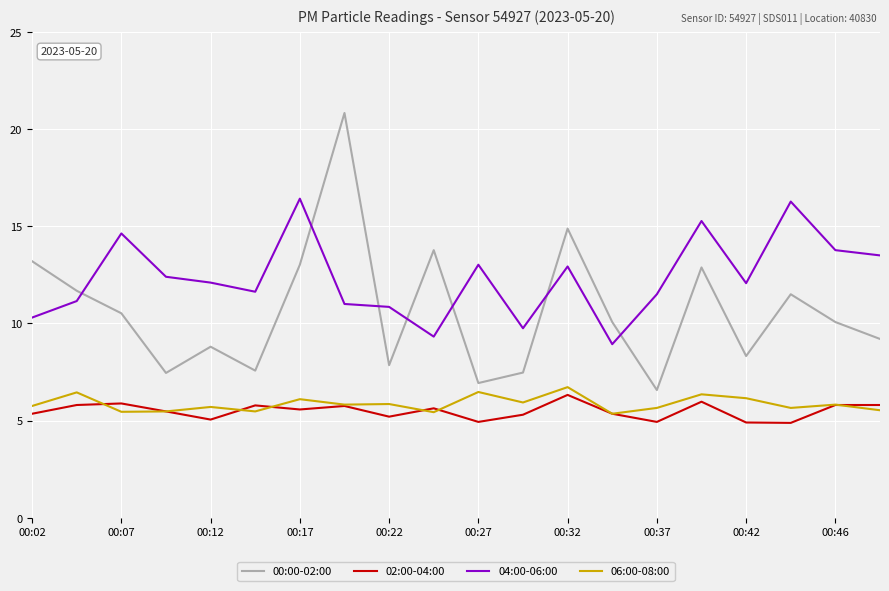

What is the greatest value displayed?

20.8